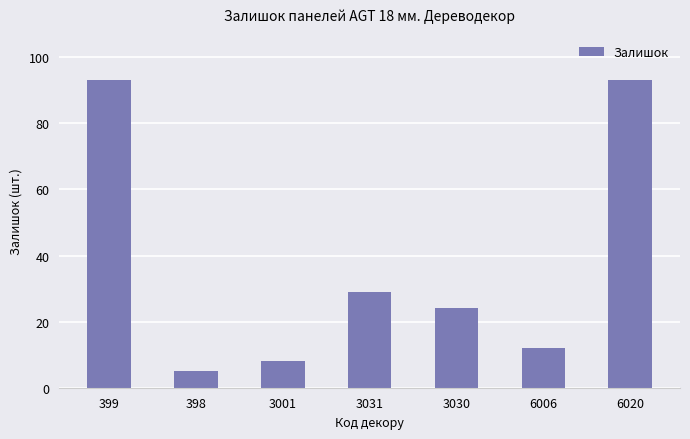

What is the ratio of the value at 6006 to the value at 3030?

0.5